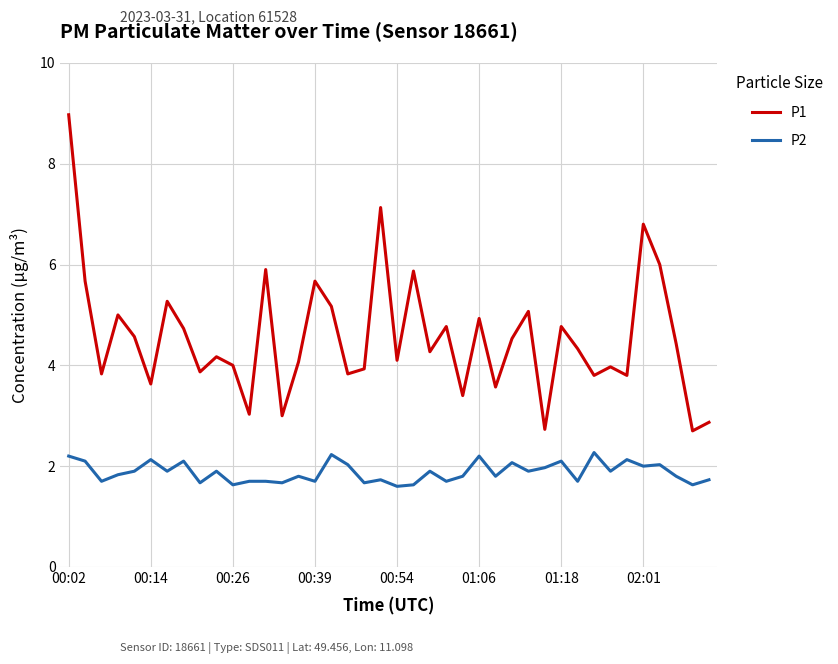

True or false: P1 and P2 cross at least once.

False